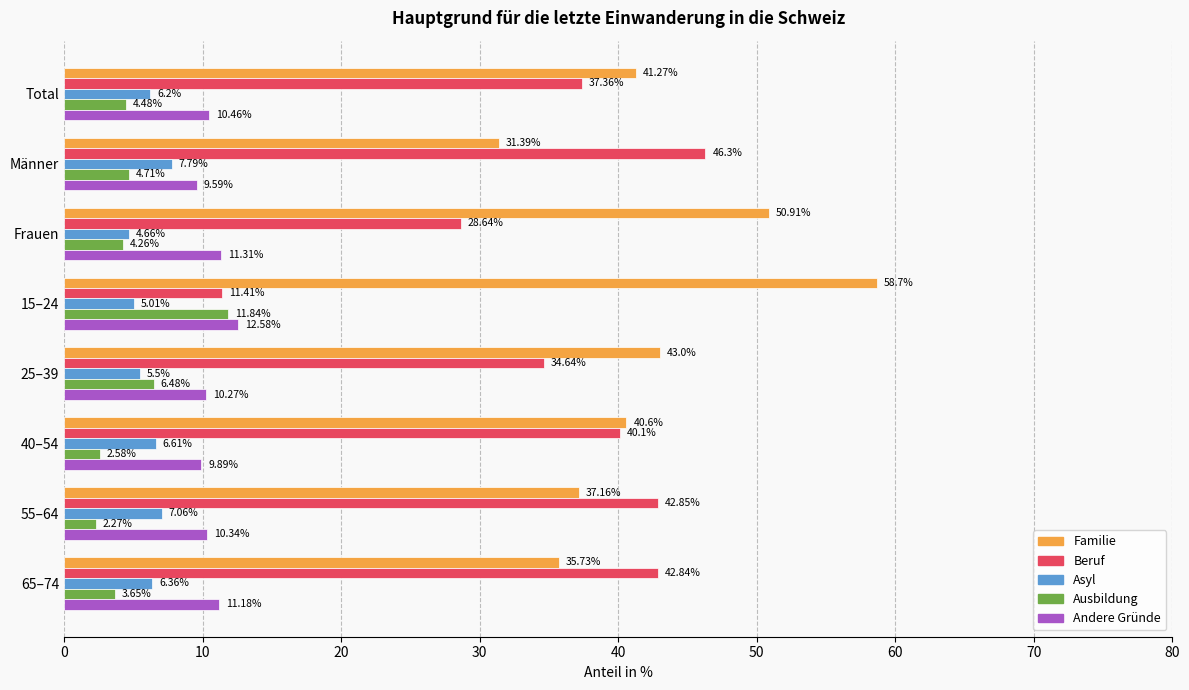

At which label is Asyl closest to 6?

Total